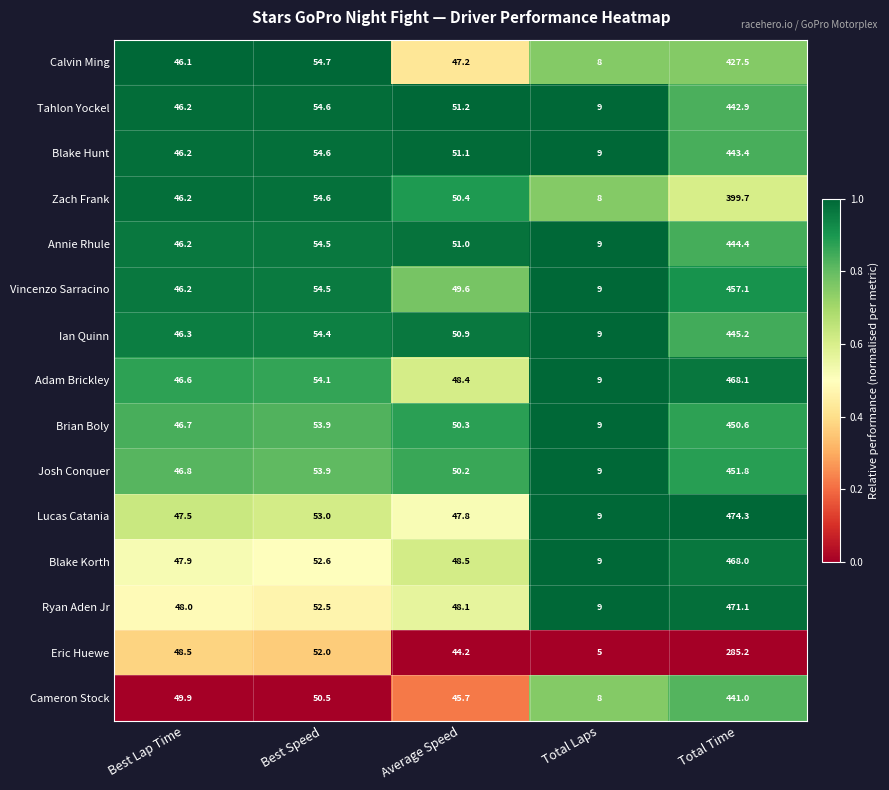

What is the approximate value of Vincenzo Sarracino at Best Speed?

54.5